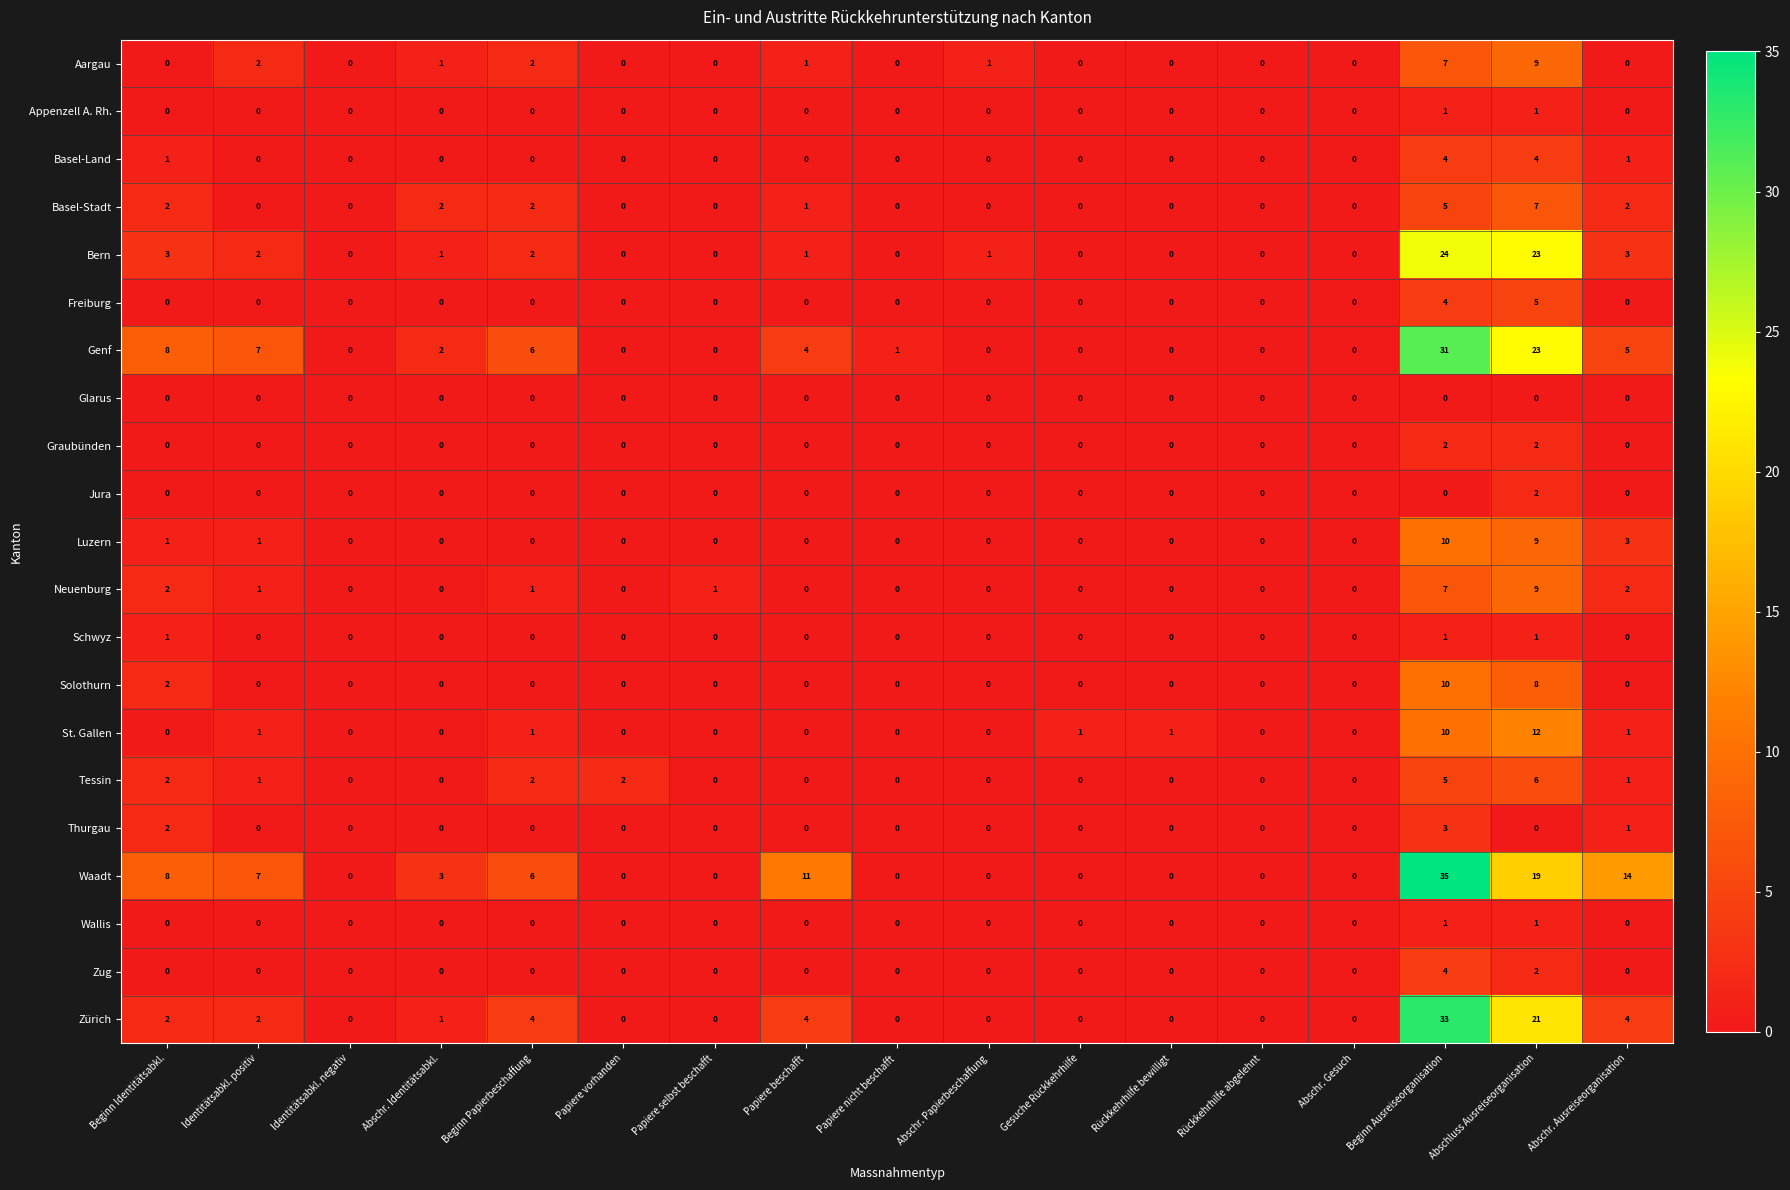

At which category is the sum across all series the highest?

Beginn Ausreiseorganisation